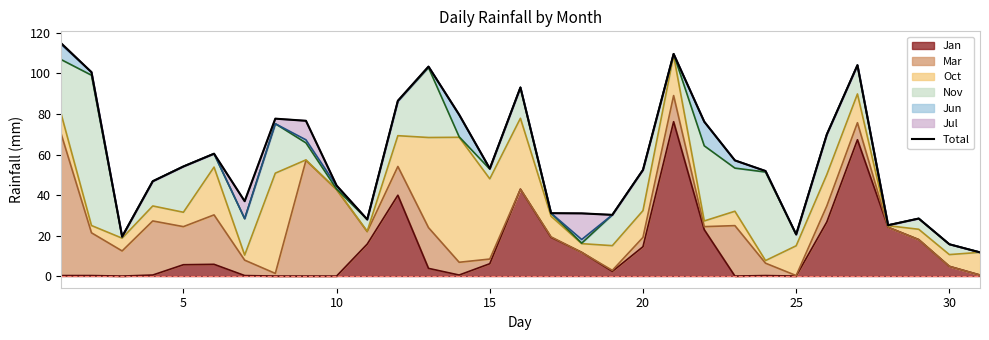

Is it true that Jan equals 5.6 at 5?

True